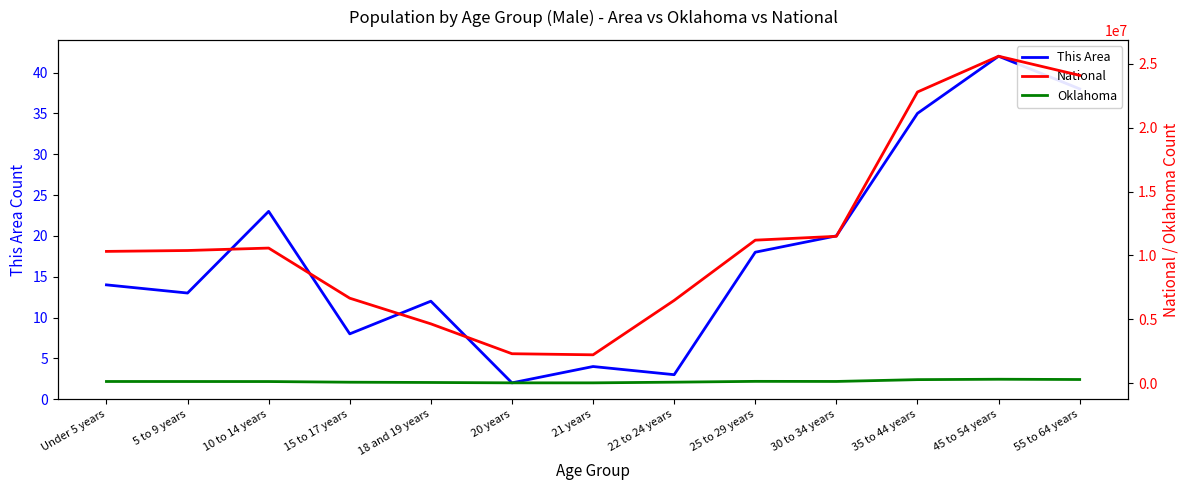

What is the minimum value shown in the chart?

2